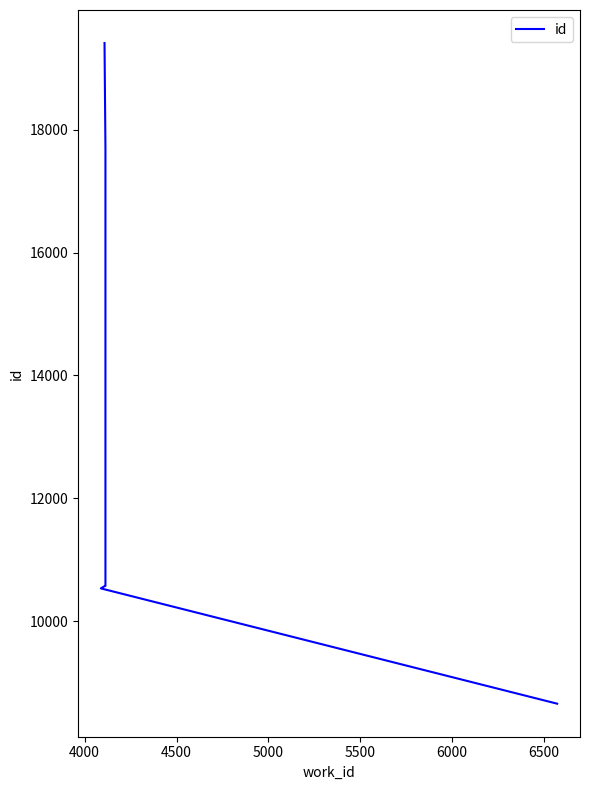

What is the approximate value at 4000, to the nearest 100?

10500